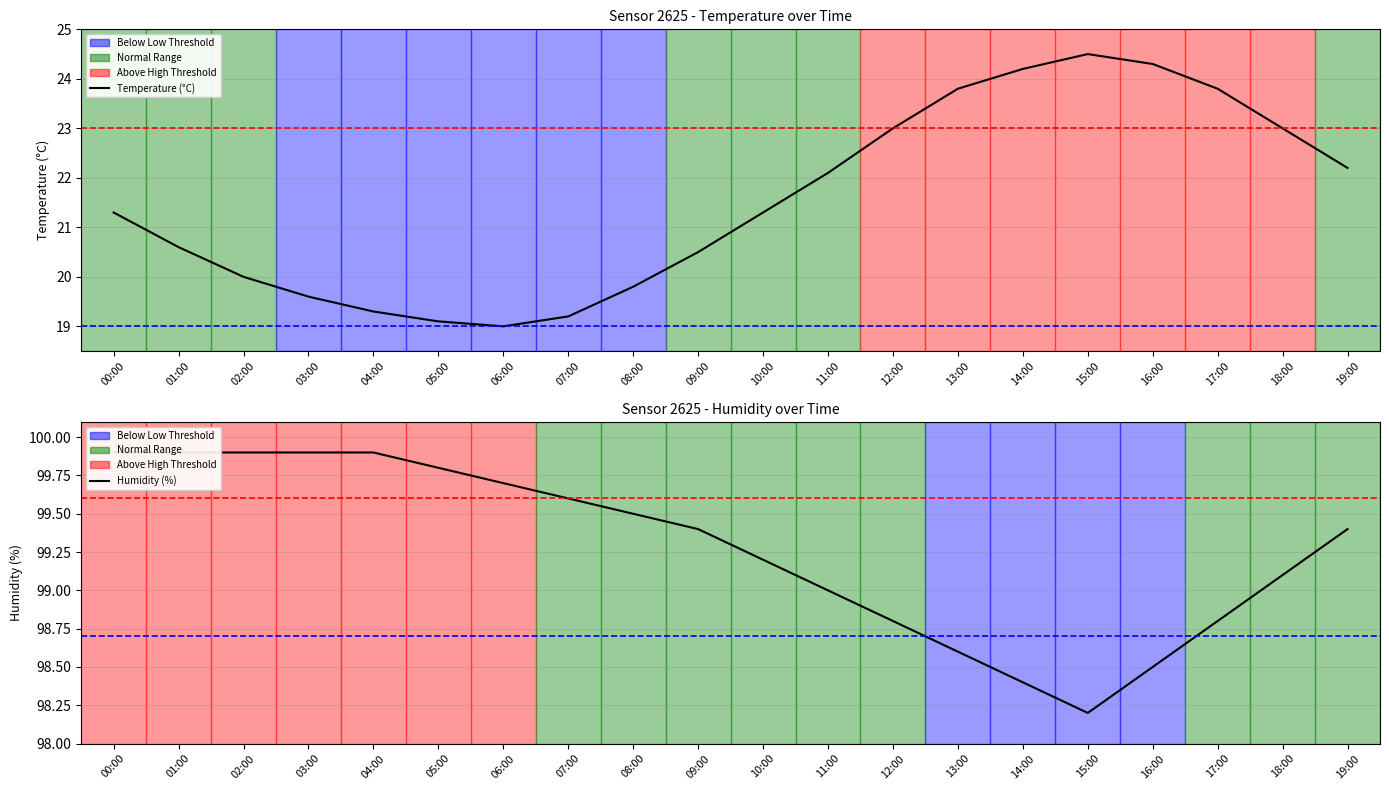

Reading right to left, extract all data points from this chart.

Temperature (°C): 19:00=22.2	18:00=23.0	17:00=23.8	16:00=24.3	15:00=24.5	14:00=24.2	13:00=23.8	12:00=23.0	11:00=22.1	10:00=21.3	09:00=20.5	08:00=19.8	07:00=19.2	06:00=19.0	05:00=19.1	04:00=19.3	03:00=19.6	02:00=20.0	01:00=20.6	00:00=21.3
Humidity (%): 19:00=99.4	18:00=99.1	17:00=98.8	16:00=98.5	15:00=98.2	14:00=98.4	13:00=98.6	12:00=98.8	11:00=99.0	10:00=99.2	09:00=99.4	08:00=99.5	07:00=99.6	06:00=99.7	05:00=99.8	04:00=99.9	03:00=99.9	02:00=99.9	01:00=99.9	00:00=99.9